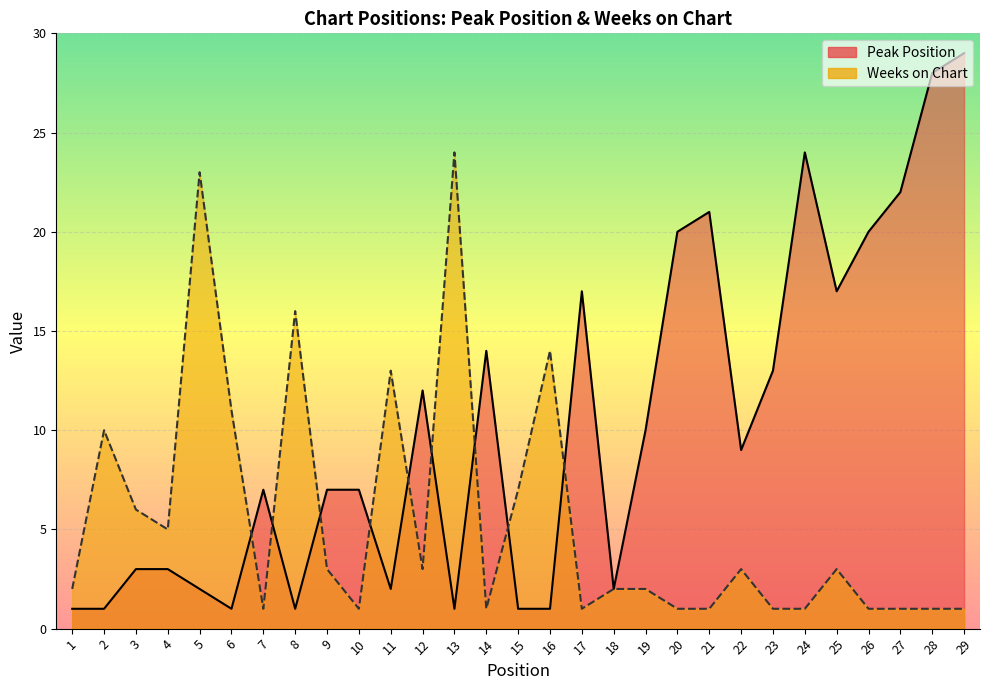

What is the difference between the second highest and second lowest values in the Weeks on Chart series?

22